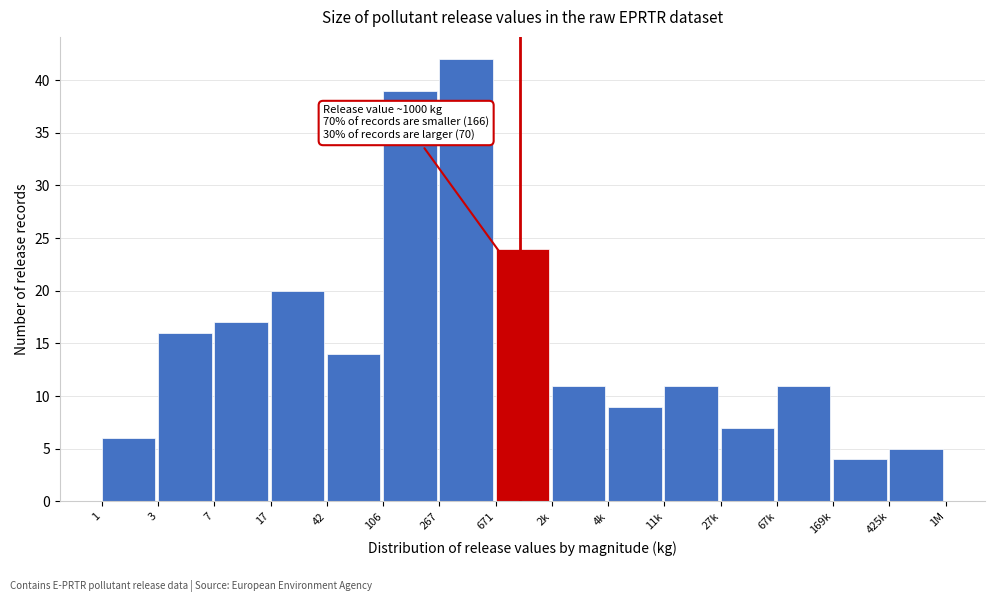

Reading left to right, what are all the values shown in this chart?

1=6	3=16	7=17	17=20	42=14	106=39	267=42	671=24	2k=11	4k=9	11k=11	27k=7	67k=11	169k=4	425k=5